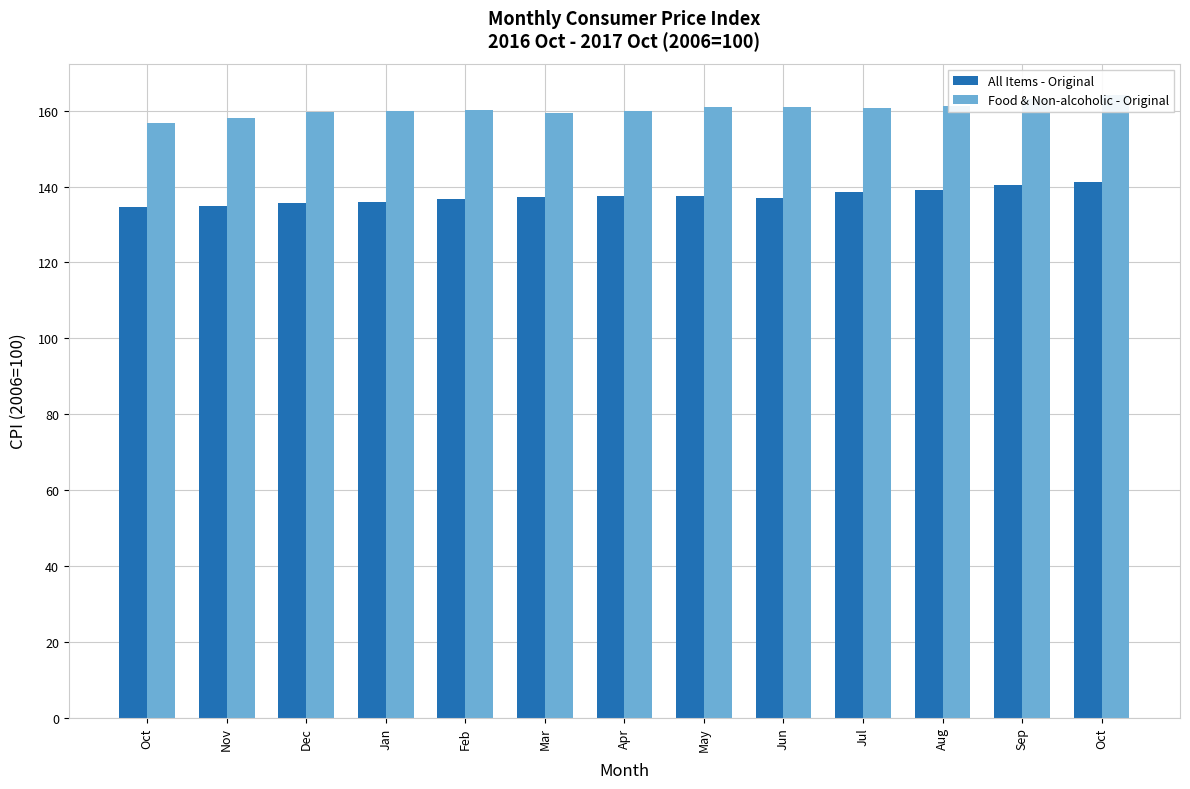

Which has a higher value, Mar or Apr?

Apr